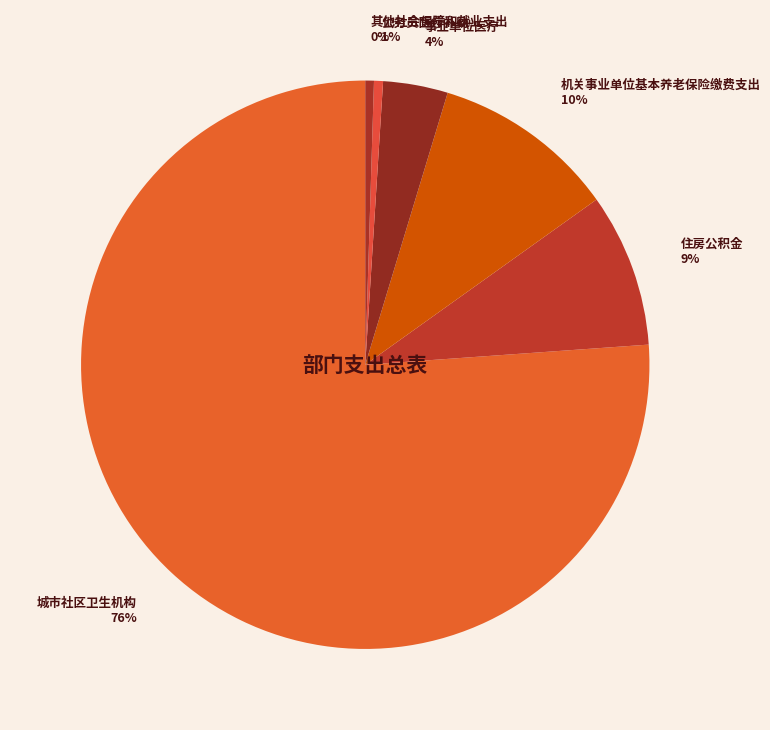

To the nearest percent, what percentage of the pie is 住房公积金?

9%